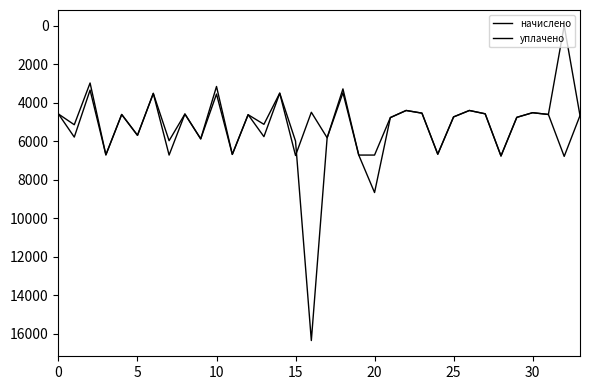

At which category does the chart reach its peak across all series?

16